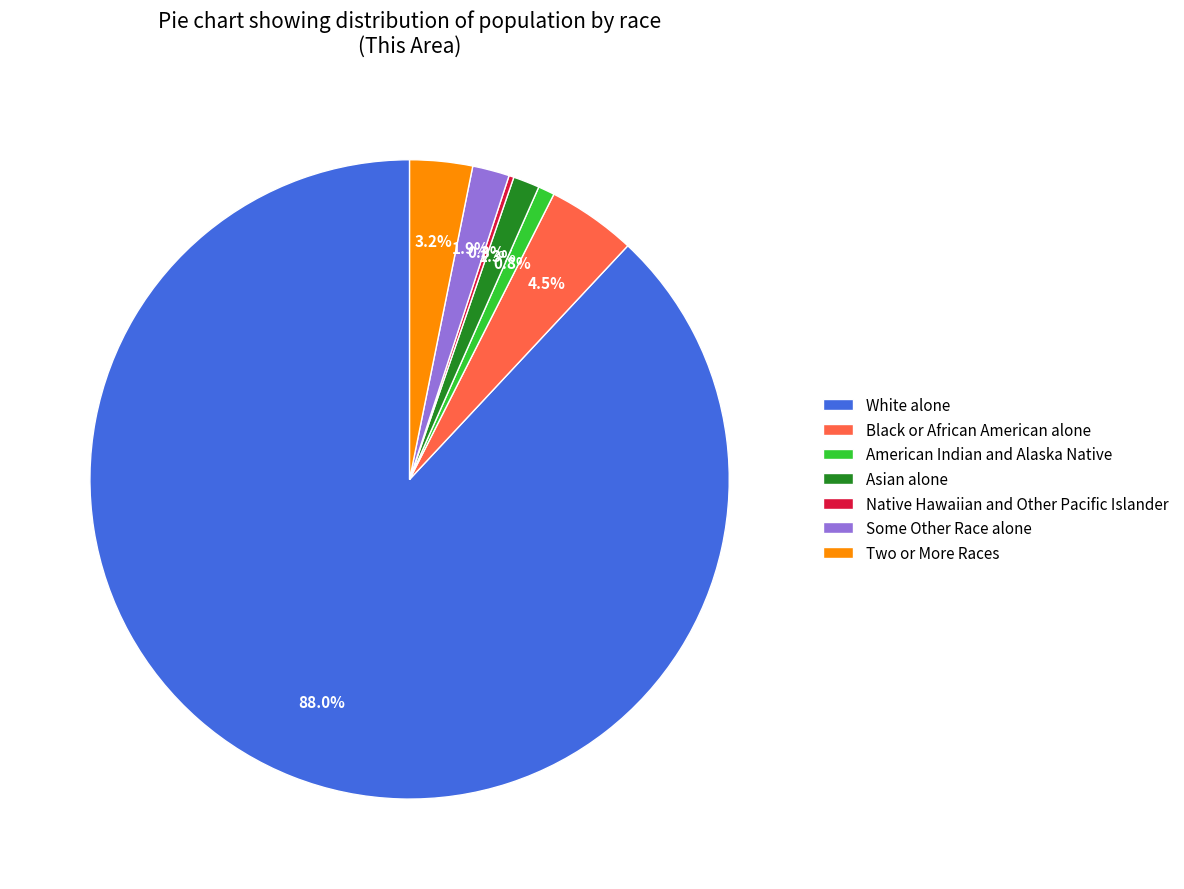

What is the ratio of the value at Black or African American alone to the value at Two or More Races?

1.4